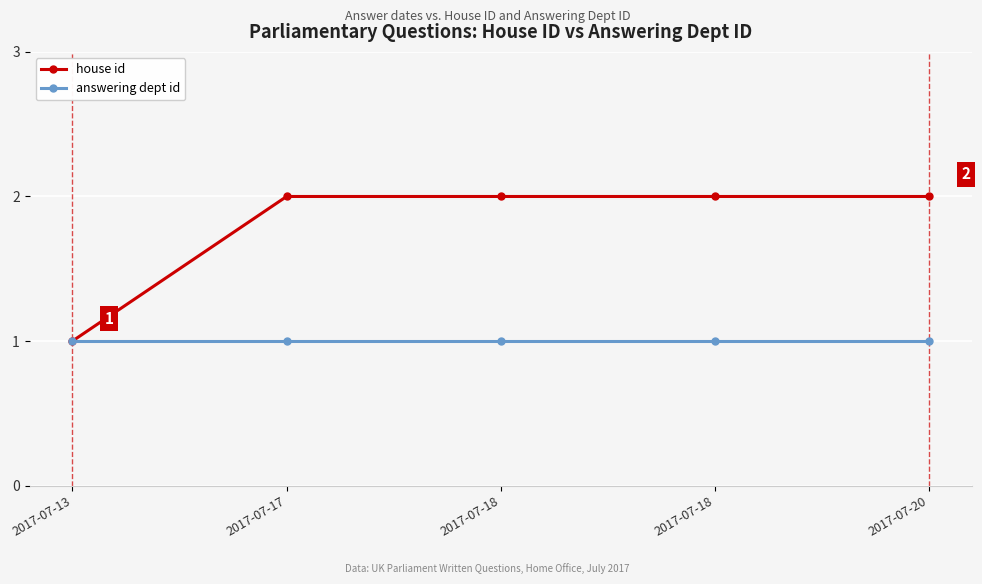

Reading left to right, what are all the values shown in this chart?

house id: 1	2	2	2	2
answering dept id: 1	1	1	1	1